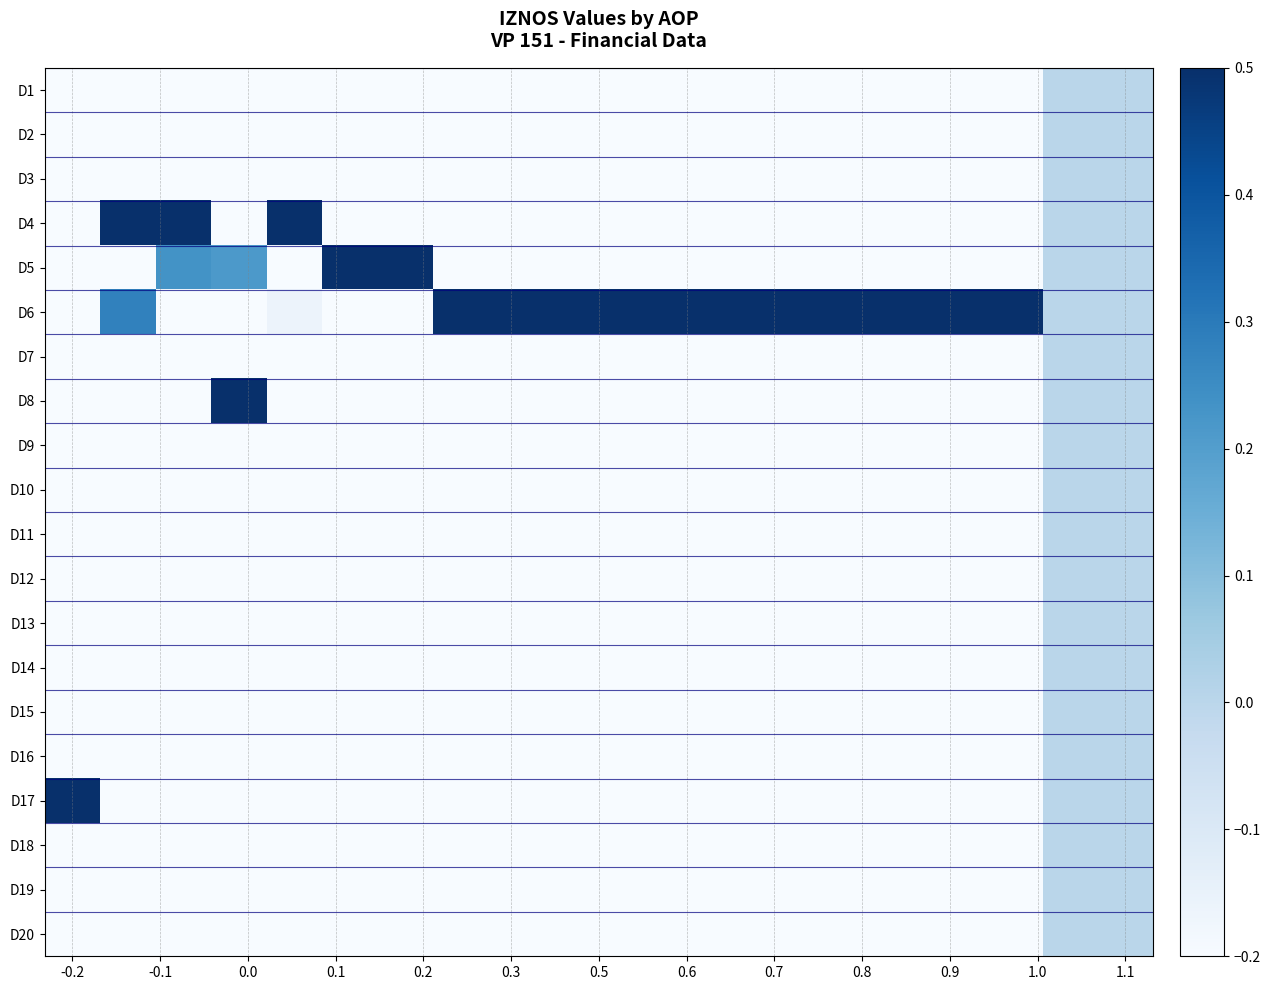

Reading left to right, list all the values displayed in this chart.

D1: -0.2	-0.2	-0.2	-0.2	-0.2	-0.2	-0.2	-0.2	-0.2	-0.2	-0.2	-0.2	-0.2	-0.2	-0.2	-0.2	-0.2	-0.2	0.0	0.0
D2: -0.2	-0.2	-0.2	-0.2	-0.2	-0.2	-0.2	-0.2	-0.2	-0.2	-0.2	-0.2	-0.2	-0.2	-0.2	-0.2	-0.2	-0.2	0.0	0.0
D3: -0.2	-0.2	-0.2	-0.2	-0.2	-0.2	-0.2	-0.2	-0.2	-0.2	-0.2	-0.2	-0.2	-0.2	-0.2	-0.2	-0.2	-0.2	0.0	0.0
D4: -0.2	0.5	0.5	-0.2	0.5	-0.2	-0.2	-0.2	-0.2	-0.2	-0.2	-0.2	-0.2	-0.2	-0.2	-0.2	-0.2	-0.2	0.0	0.0
D5: -0.2	-0.2	0.2	0.2	-0.2	0.5	0.5	-0.2	-0.2	-0.2	-0.2	-0.2	-0.2	-0.2	-0.2	-0.2	-0.2	-0.2	0.0	0.0
D6: -0.2	0.3	-0.2	-0.2	-0.2	-0.2	-0.2	0.5	0.5	0.5	0.5	0.5	0.5	0.5	0.5	0.5	0.5	0.5	0.0	0.0
D7: -0.2	-0.2	-0.2	-0.2	-0.2	-0.2	-0.2	-0.2	-0.2	-0.2	-0.2	-0.2	-0.2	-0.2	-0.2	-0.2	-0.2	-0.2	0.0	0.0
D8: -0.2	-0.2	-0.2	0.5	-0.2	-0.2	-0.2	-0.2	-0.2	-0.2	-0.2	-0.2	-0.2	-0.2	-0.2	-0.2	-0.2	-0.2	0.0	0.0
D9: -0.2	-0.2	-0.2	-0.2	-0.2	-0.2	-0.2	-0.2	-0.2	-0.2	-0.2	-0.2	-0.2	-0.2	-0.2	-0.2	-0.2	-0.2	0.0	0.0
D10: -0.2	-0.2	-0.2	-0.2	-0.2	-0.2	-0.2	-0.2	-0.2	-0.2	-0.2	-0.2	-0.2	-0.2	-0.2	-0.2	-0.2	-0.2	0.0	0.0
D11: -0.2	-0.2	-0.2	-0.2	-0.2	-0.2	-0.2	-0.2	-0.2	-0.2	-0.2	-0.2	-0.2	-0.2	-0.2	-0.2	-0.2	-0.2	0.0	0.0
D12: -0.2	-0.2	-0.2	-0.2	-0.2	-0.2	-0.2	-0.2	-0.2	-0.2	-0.2	-0.2	-0.2	-0.2	-0.2	-0.2	-0.2	-0.2	0.0	0.0
D13: -0.2	-0.2	-0.2	-0.2	-0.2	-0.2	-0.2	-0.2	-0.2	-0.2	-0.2	-0.2	-0.2	-0.2	-0.2	-0.2	-0.2	-0.2	0.0	0.0
D14: -0.2	-0.2	-0.2	-0.2	-0.2	-0.2	-0.2	-0.2	-0.2	-0.2	-0.2	-0.2	-0.2	-0.2	-0.2	-0.2	-0.2	-0.2	0.0	0.0
D15: -0.2	-0.2	-0.2	-0.2	-0.2	-0.2	-0.2	-0.2	-0.2	-0.2	-0.2	-0.2	-0.2	-0.2	-0.2	-0.2	-0.2	-0.2	0.0	0.0
D16: -0.2	-0.2	-0.2	-0.2	-0.2	-0.2	-0.2	-0.2	-0.2	-0.2	-0.2	-0.2	-0.2	-0.2	-0.2	-0.2	-0.2	-0.2	0.0	0.0
D17: 0.5	-0.2	-0.2	-0.2	-0.2	-0.2	-0.2	-0.2	-0.2	-0.2	-0.2	-0.2	-0.2	-0.2	-0.2	-0.2	-0.2	-0.2	0.0	0.0
D18: -0.2	-0.2	-0.2	-0.2	-0.2	-0.2	-0.2	-0.2	-0.2	-0.2	-0.2	-0.2	-0.2	-0.2	-0.2	-0.2	-0.2	-0.2	0.0	0.0
D19: -0.2	-0.2	-0.2	-0.2	-0.2	-0.2	-0.2	-0.2	-0.2	-0.2	-0.2	-0.2	-0.2	-0.2	-0.2	-0.2	-0.2	-0.2	0.0	0.0
D20: -0.2	-0.2	-0.2	-0.2	-0.2	-0.2	-0.2	-0.2	-0.2	-0.2	-0.2	-0.2	-0.2	-0.2	-0.2	-0.2	-0.2	-0.2	0.0	0.0